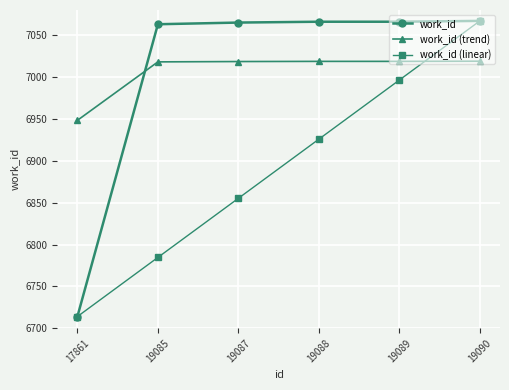

What is the sum of the work_id (trend) values at 19085 and 17861?

13966.3